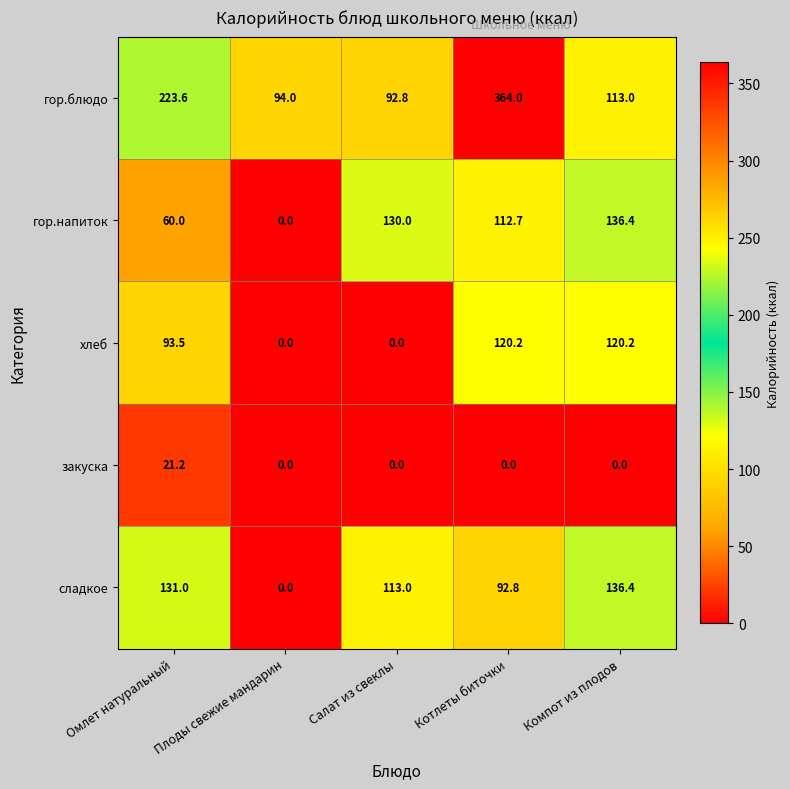

Between Плоды свежие мандарин and Котлеты биточки, which series saw the biggest shift?

гор.блюдо